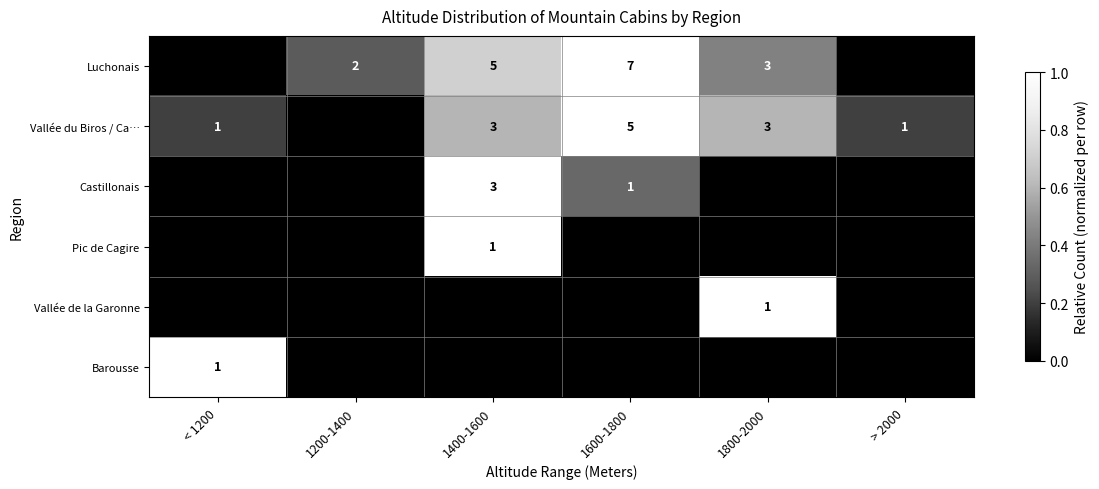

Between 1600-1800 and < 1200, which is larger?

1600-1800